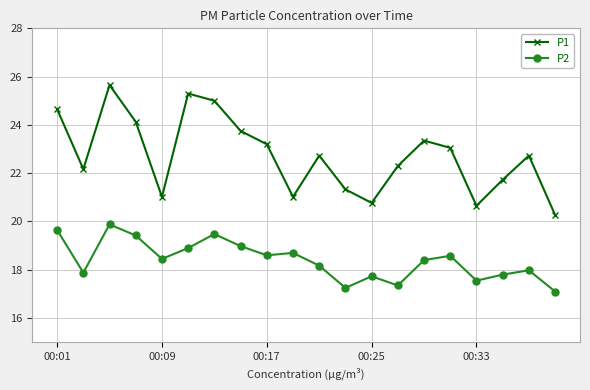

How many distinct data groups are displayed?

2